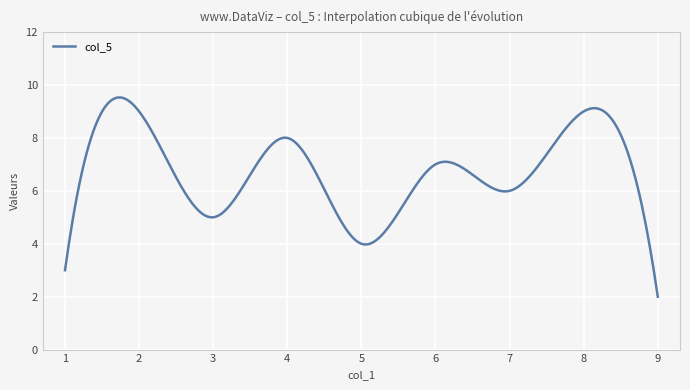

What is the difference between the maximum and minimum values?

7.5